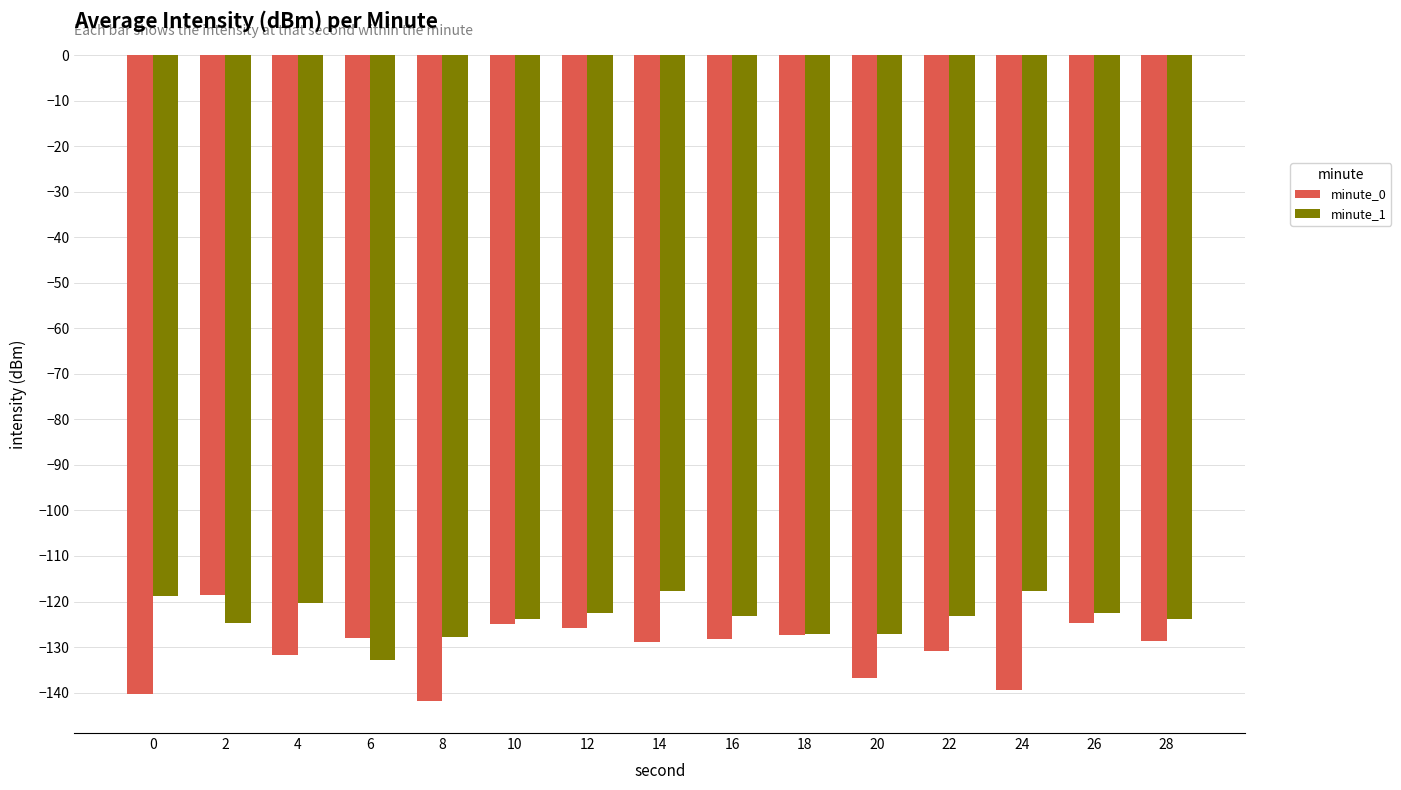

How many data points does each series have?

15